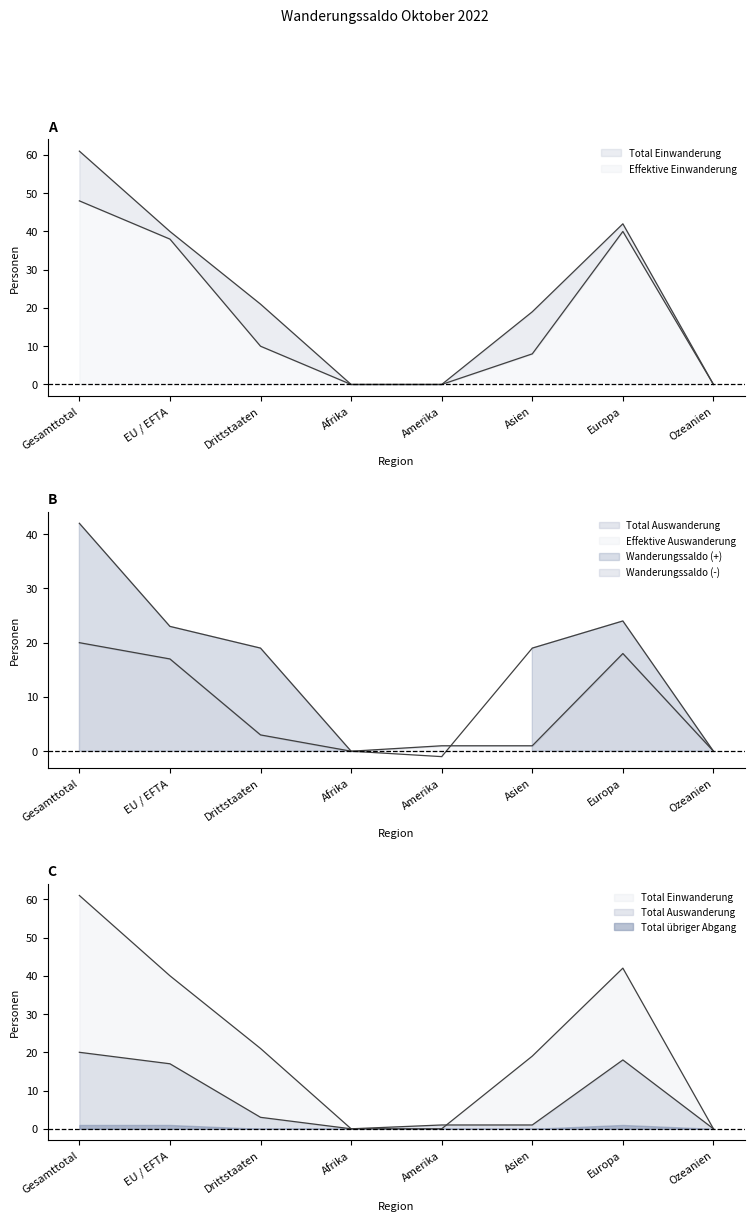

At which label is Effektive Einwanderung closest to 24?

EU / EFTA